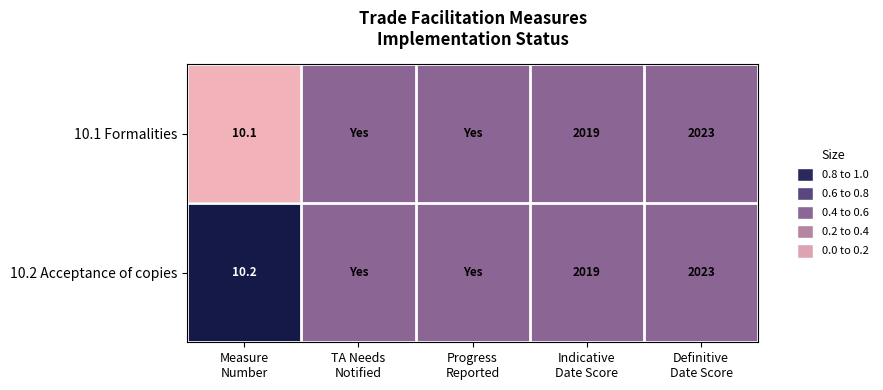

True or false: 10.2 Acceptance of copies has a value of 0.5 at Indicative Date Score.

True